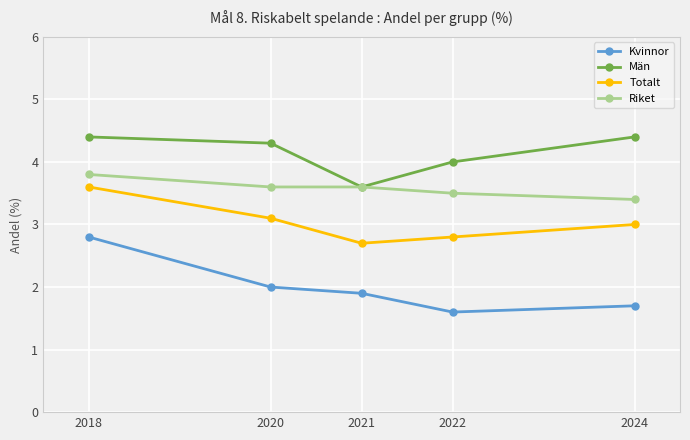

What is the minimum value shown in the chart?

1.6